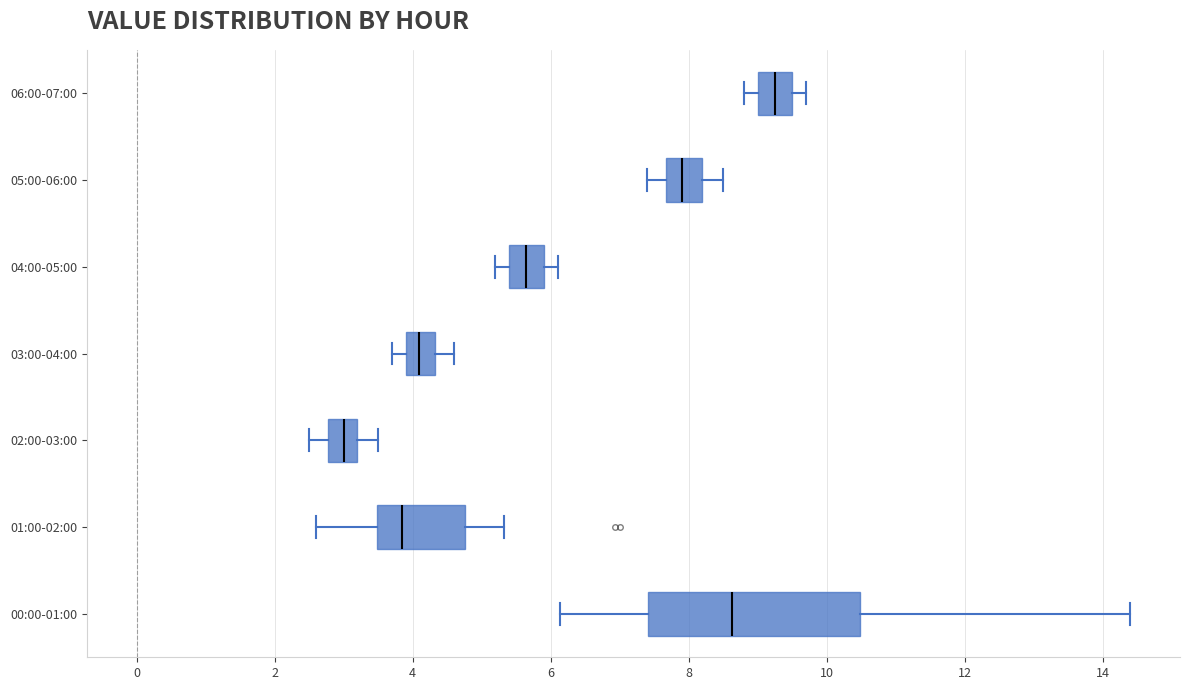

Where is the right edge of the box for 06:00-07:00 on the x-axis? The values are not printed on the chart, so give them approximately, as read against the axis.

9.6